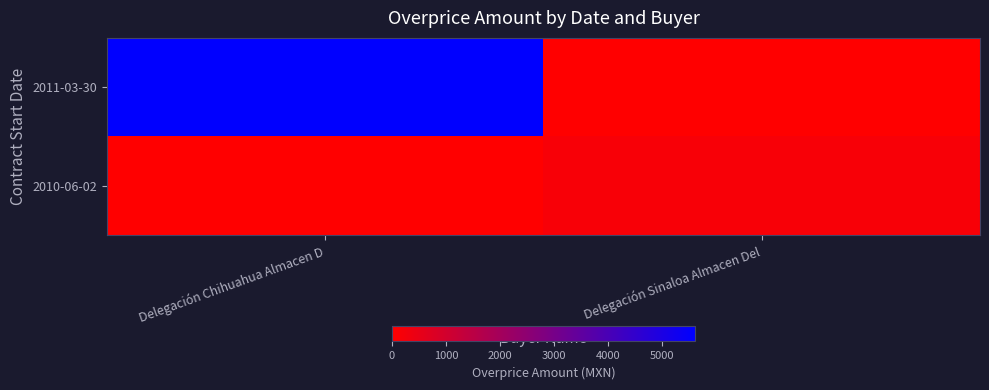

At which category is the sum across all series the highest?

Delegación Chihuahua Almacen D